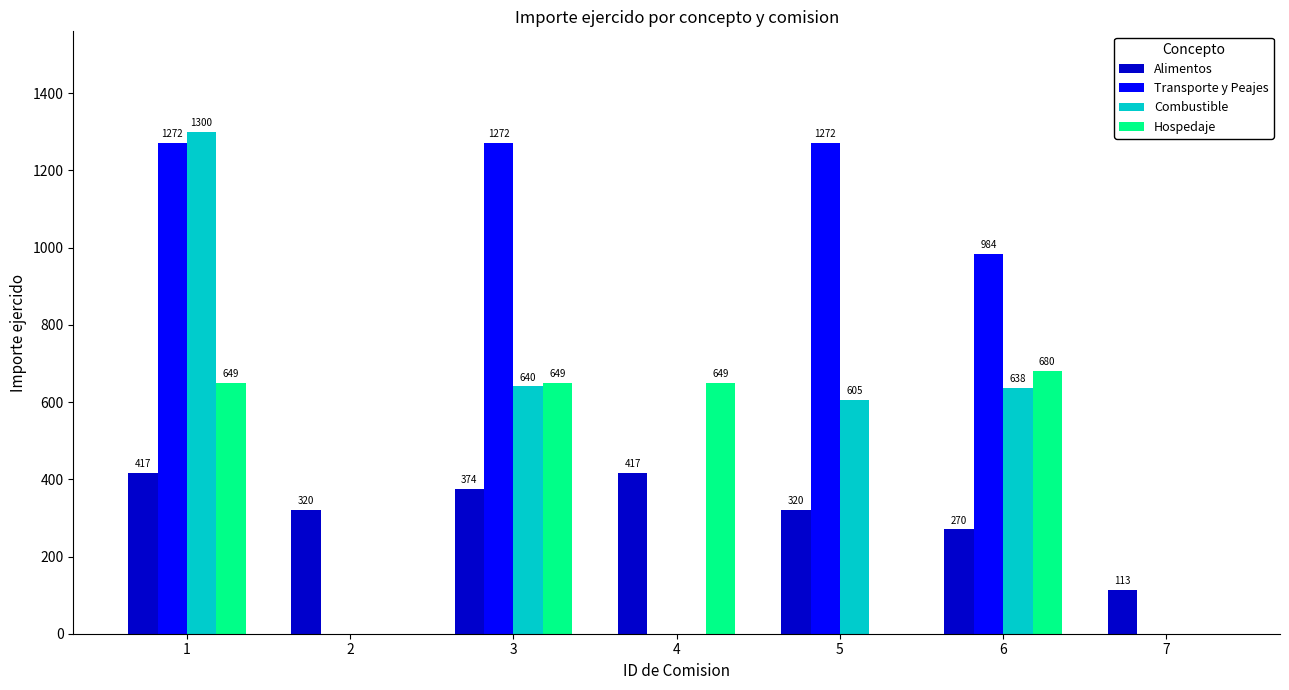

What are all the series names shown in the legend?

Alimentos, Transporte y Peajes, Combustible, Hospedaje